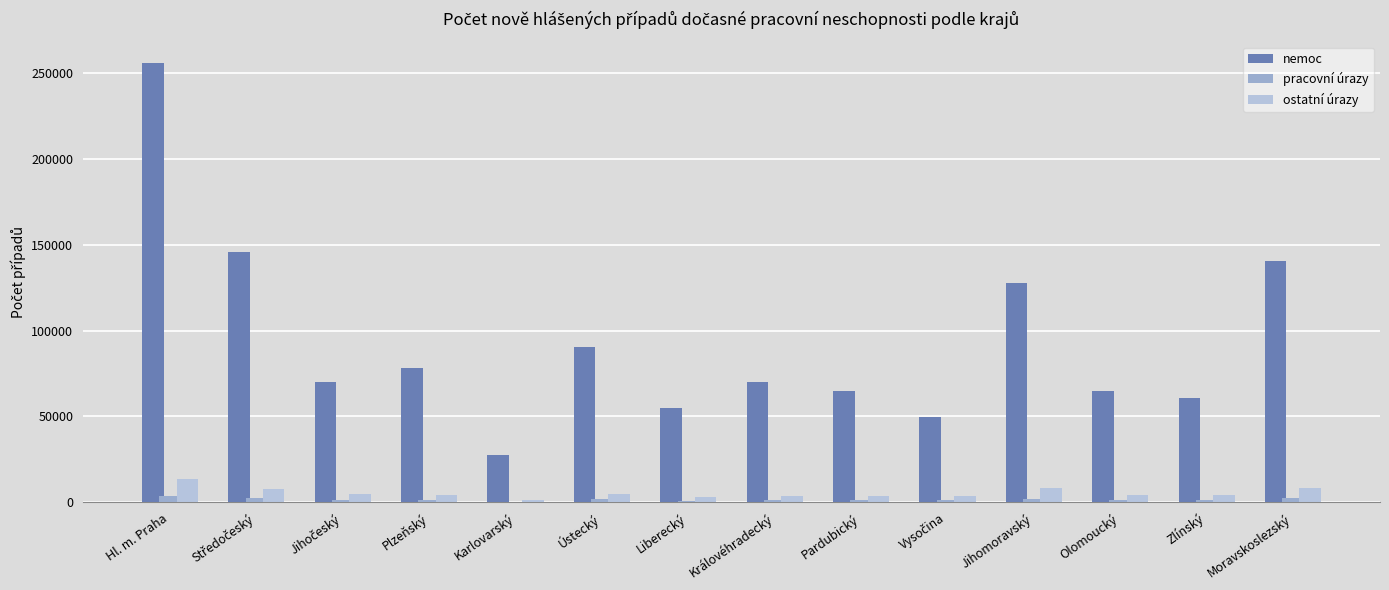

At which label does nemoc reach its peak?

Hl. m. Praha